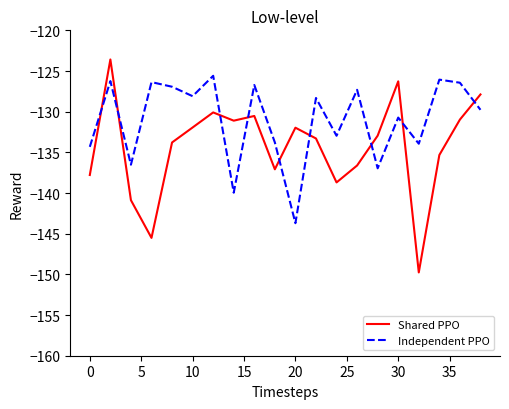

What is the minimum value shown in the chart?

-149.8